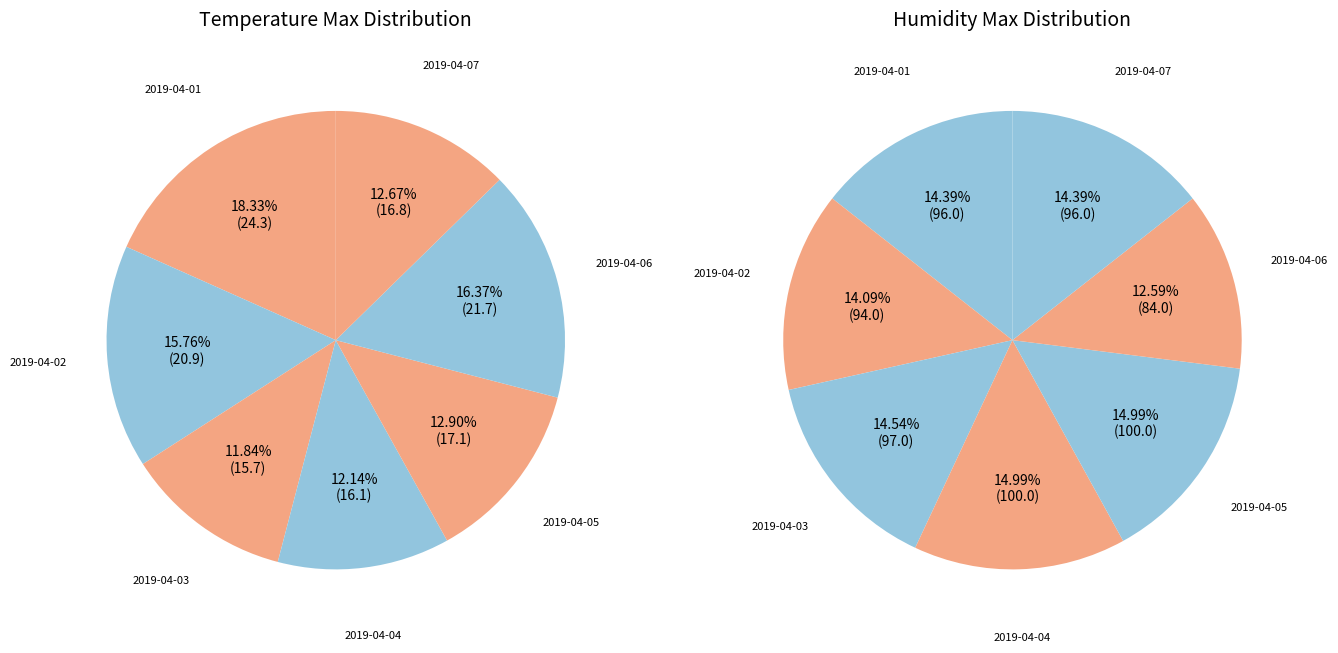

Is 2019-04-06 the majority of the pie?

No